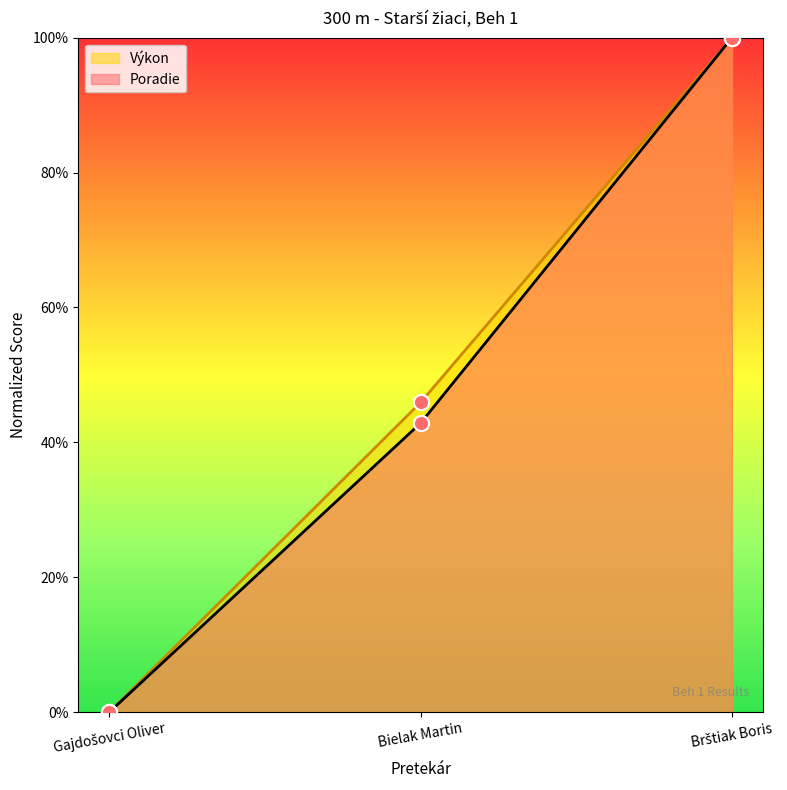

At which category is the sum across all series the highest?

Brštiak Boris